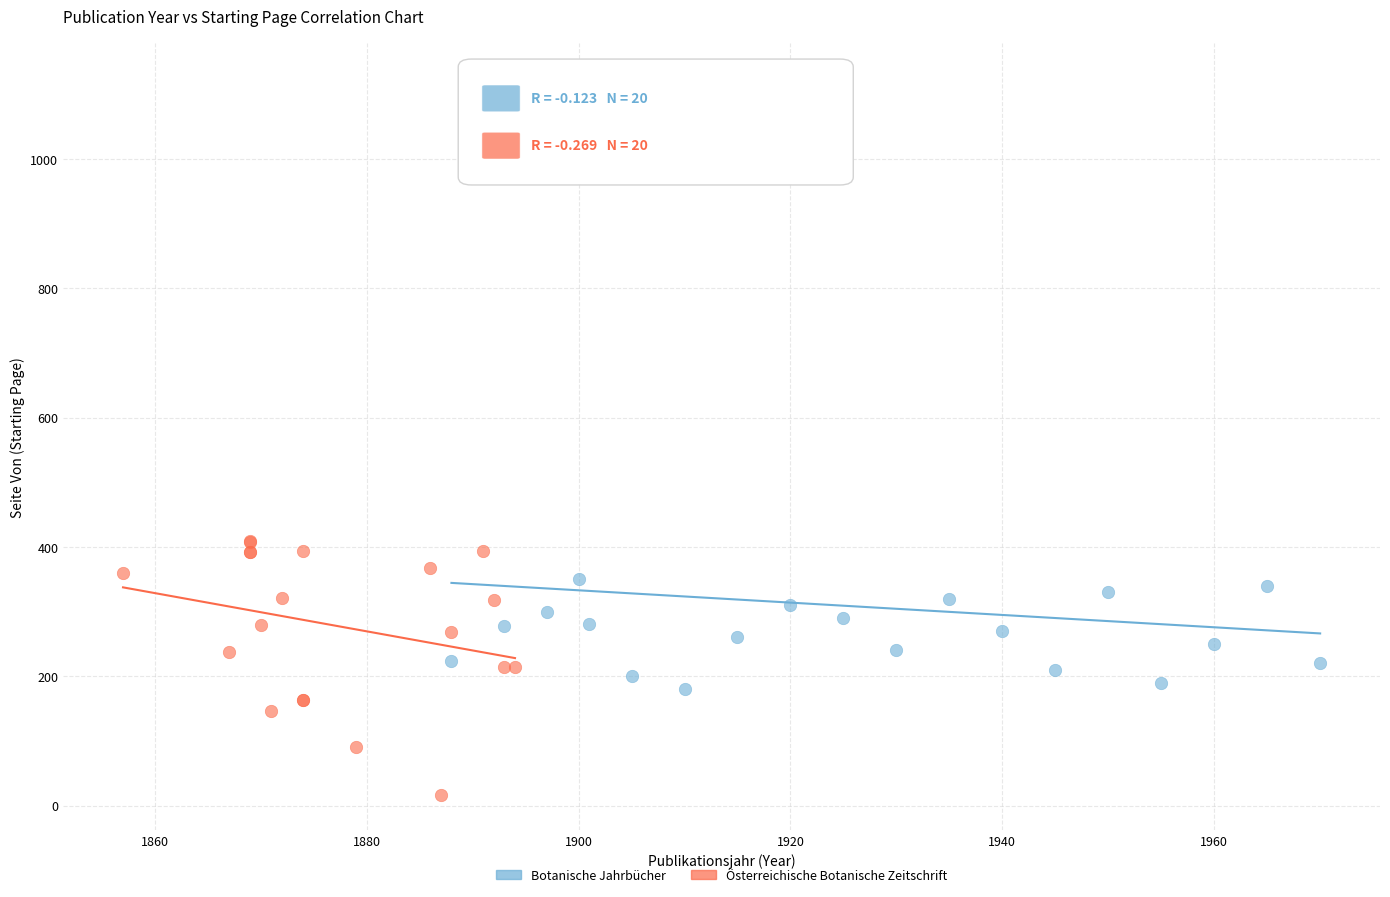

Which series contains the lowest Y value?

Österreichische Botanische Zeitschrift